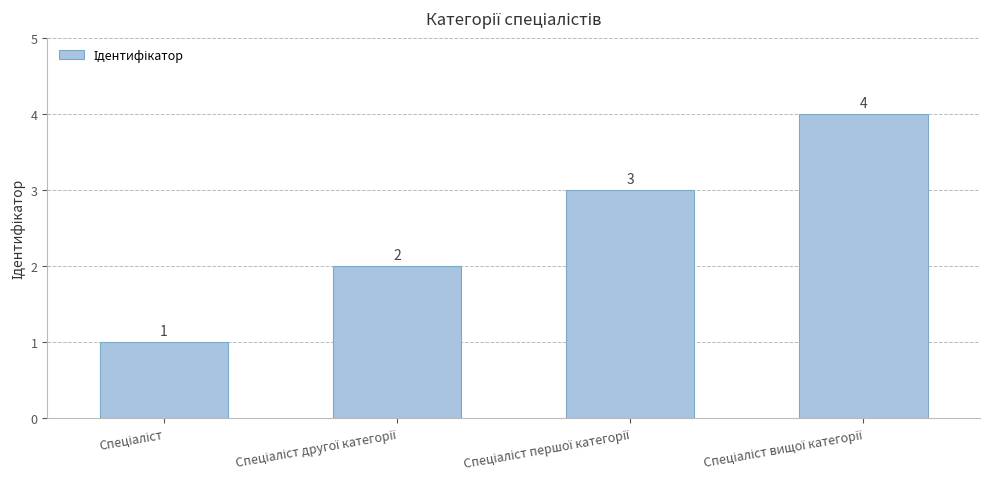

What is the sum of all values?

10